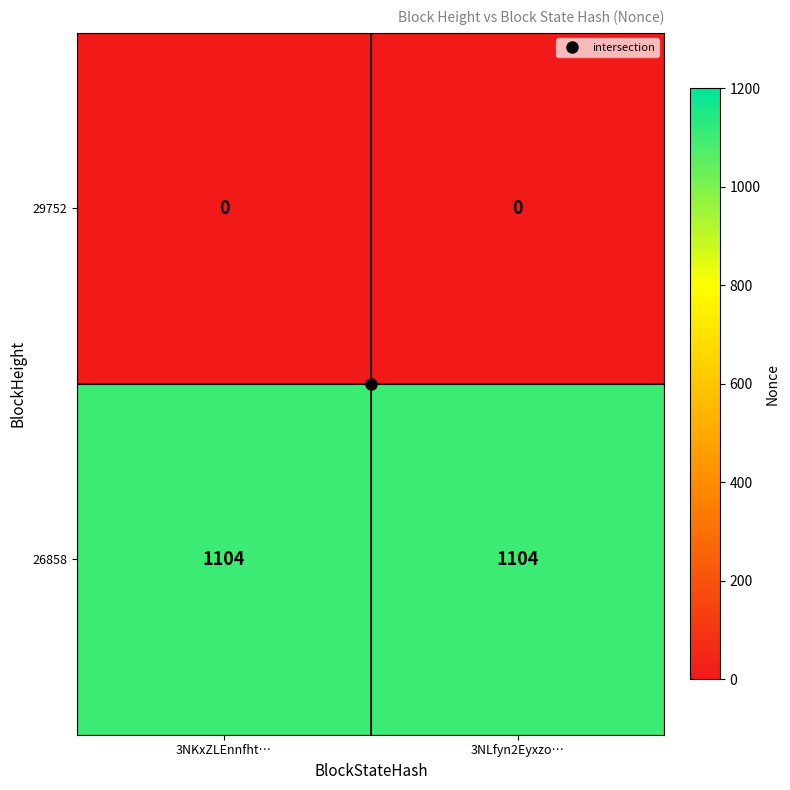

What is the difference between the highest and lowest values at 3NKxZLEnnfht…?

1104